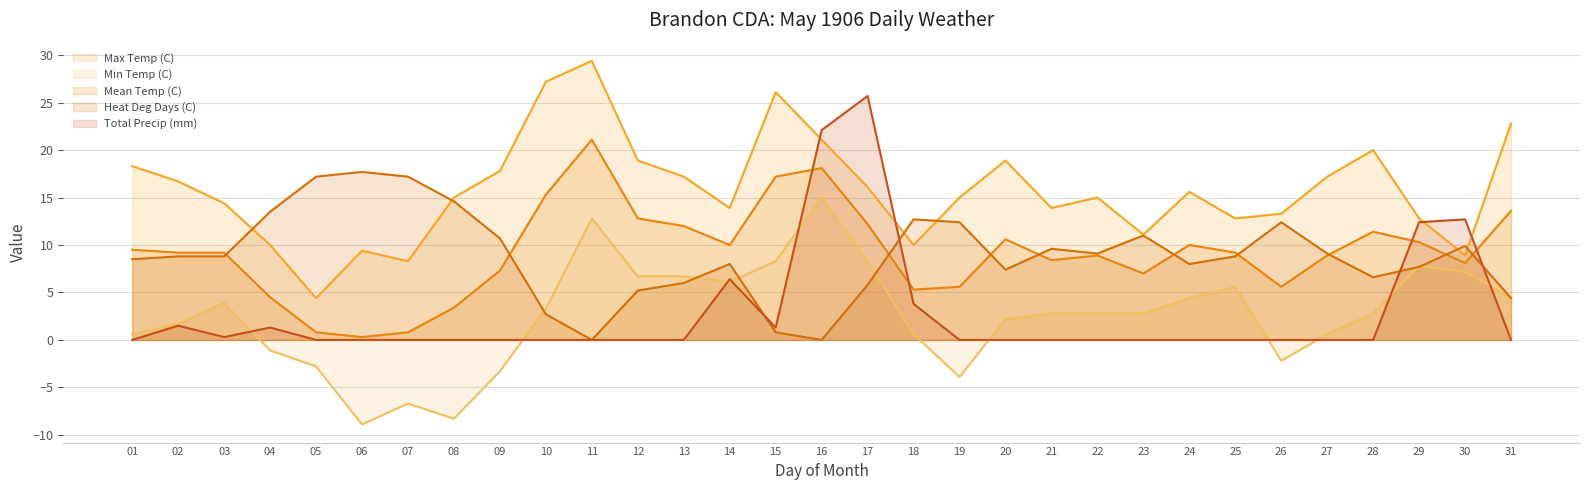

At how many categories does at least one series exceed 6?

31